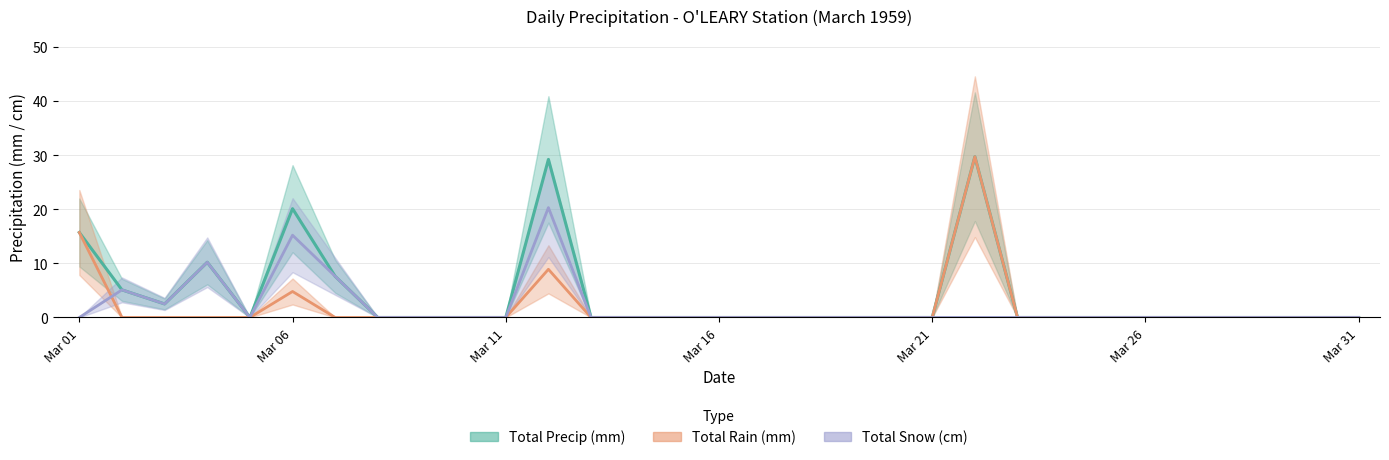

Is it true that Total Snow (cm) equals 12.7 at 1959-03-14?

False